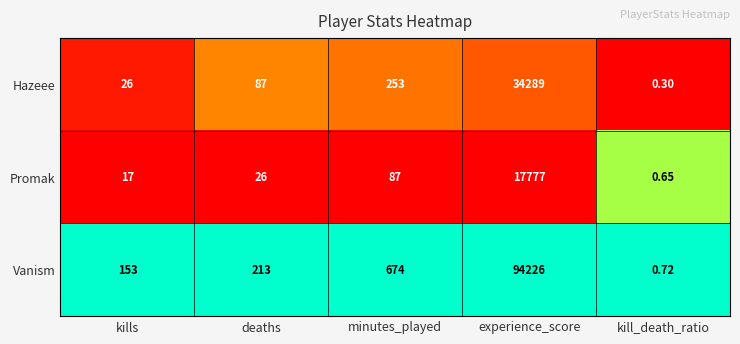

Where is Promak nearest to the value 8888?

minutes_played